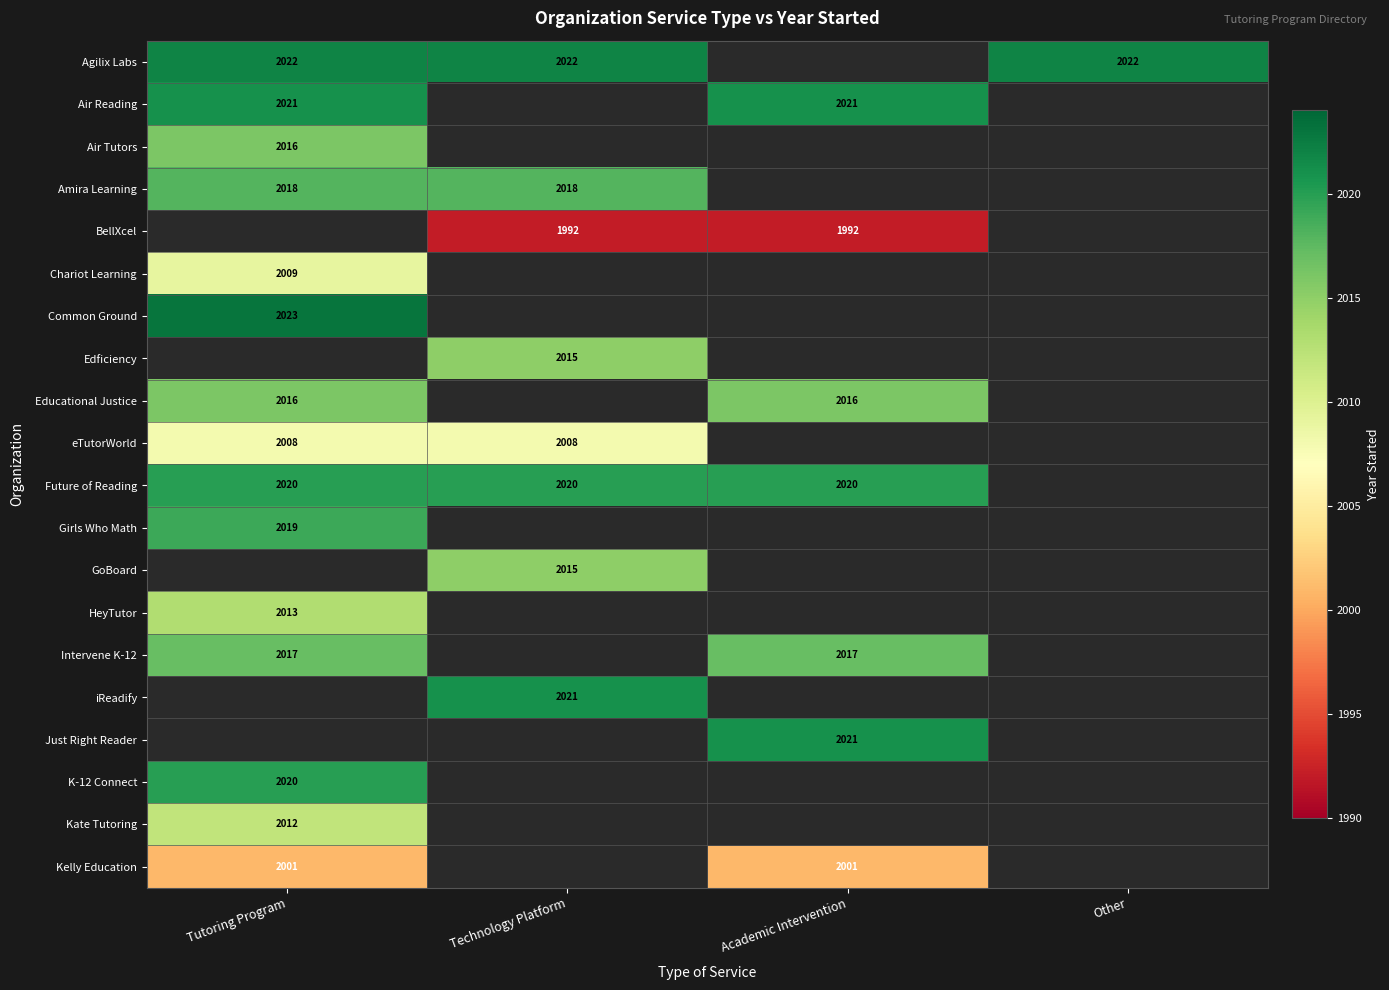

Is it true that Just Right Reader equals 2695 at Academic Intervention?

False